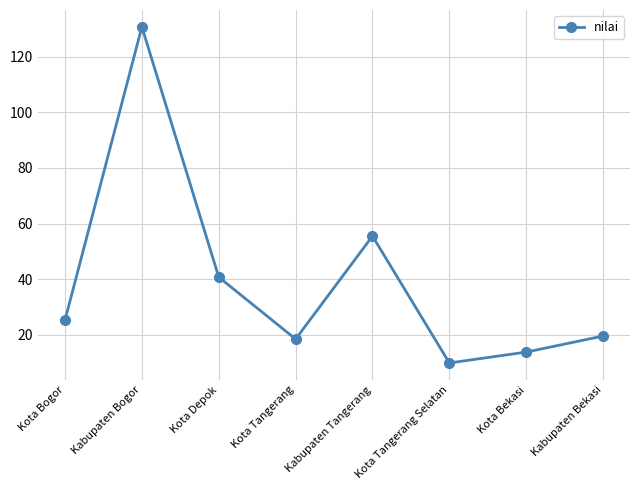

Where is the data nearest to the value 70?

Kabupaten Tangerang